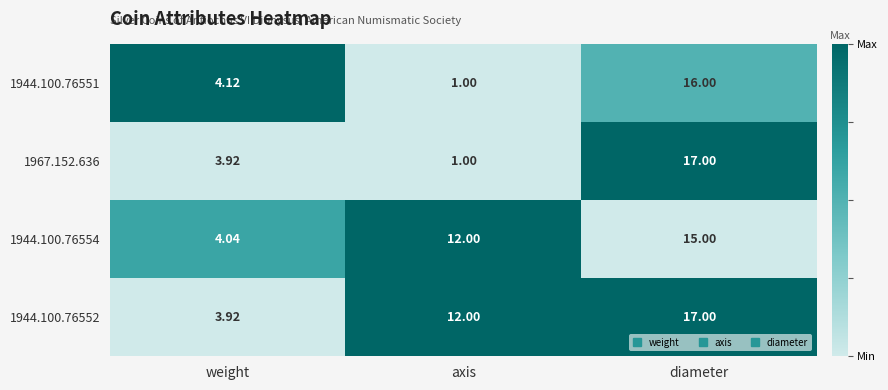

At which category is the sum across all series the highest?

diameter